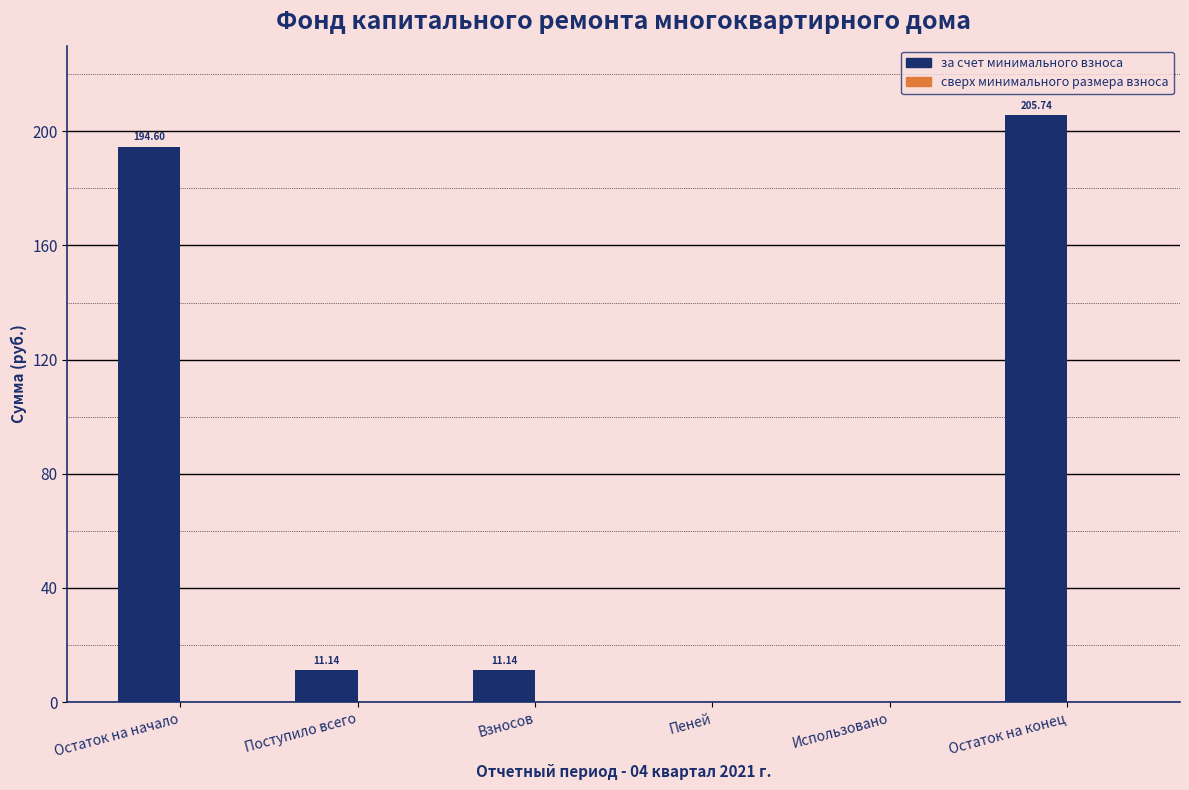

What is the ratio of the value at Остаток на конец to the value at Взносов?

18.5